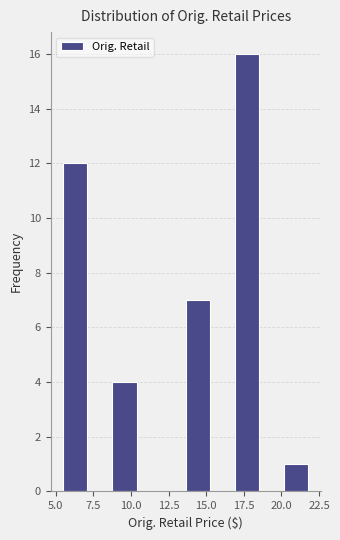

Read against the x-axis, roughly where is the centre of the tallest bar?

17.5